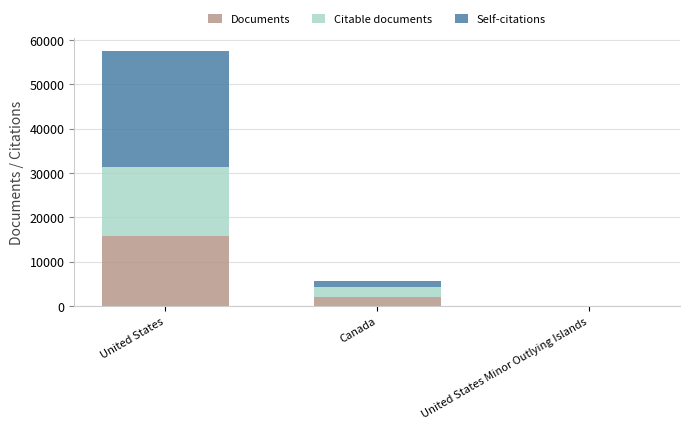

Are the bars horizontal?

No